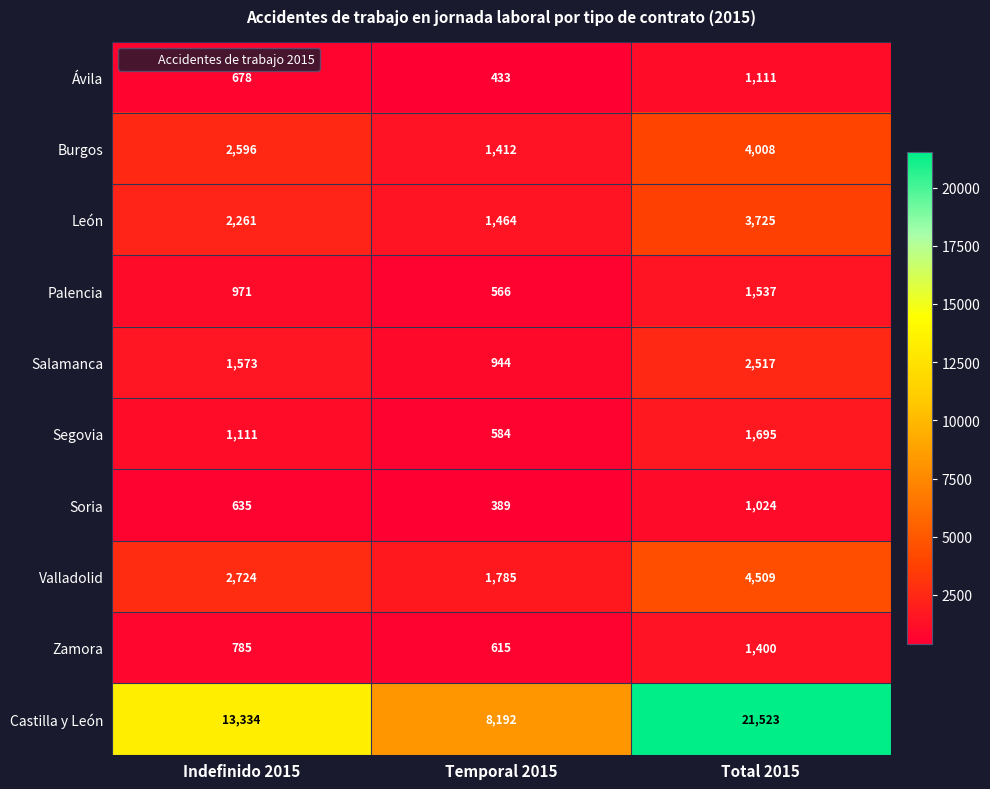

The Castilla y León series shows 8192 at Temporal 2015. True or false?

True